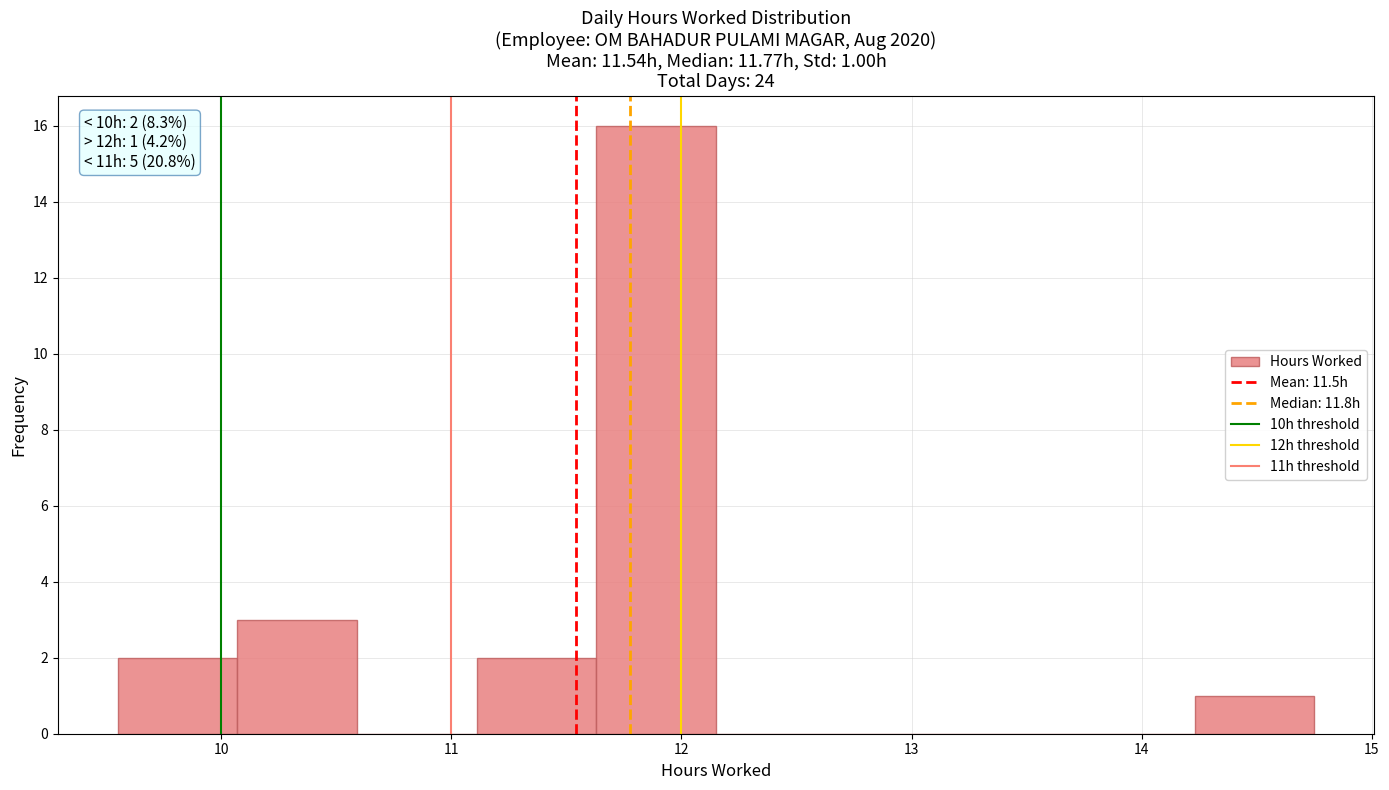

Which range on the x-axis has the tallest bar?

11.63 to 12.15